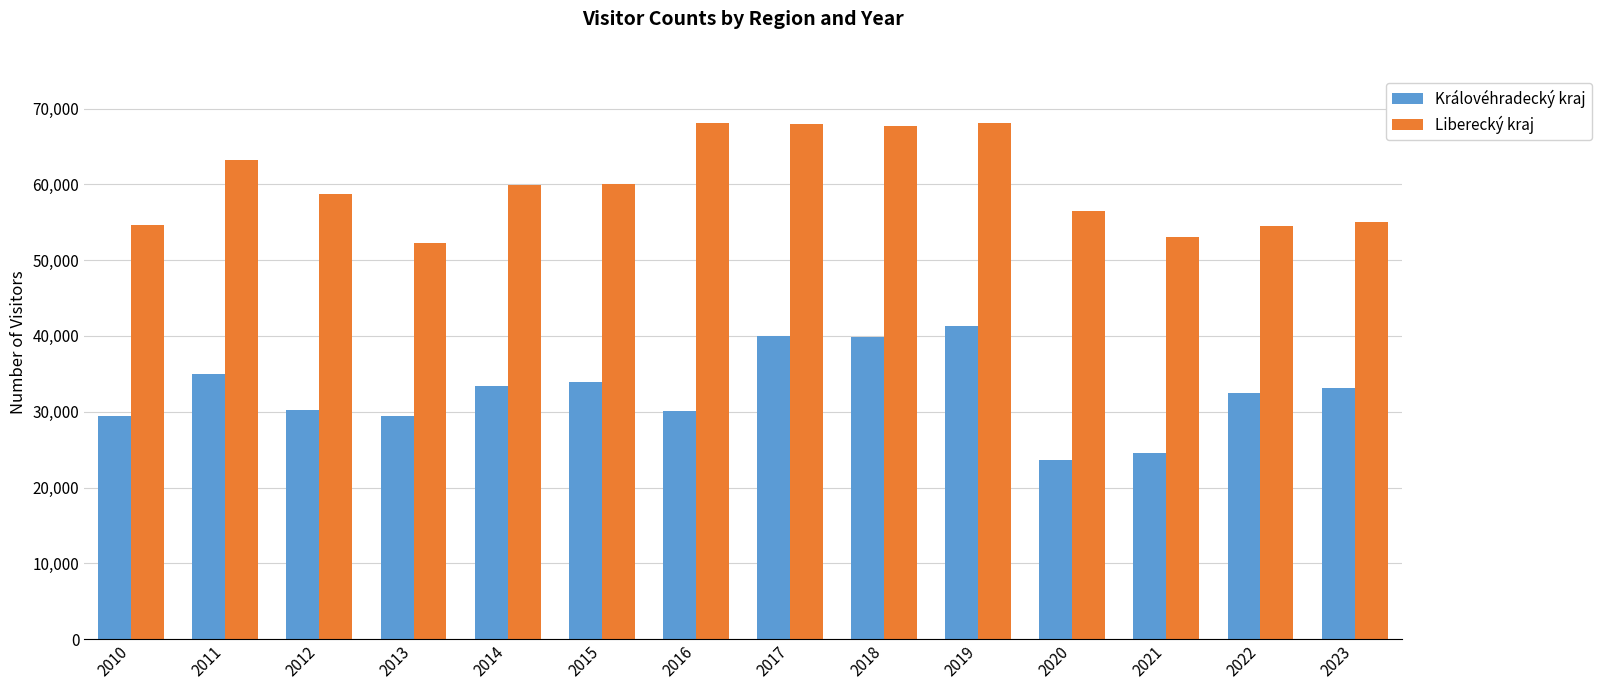

What is the difference between the maximum and minimum values in the Královéhradecký kraj series?

17684